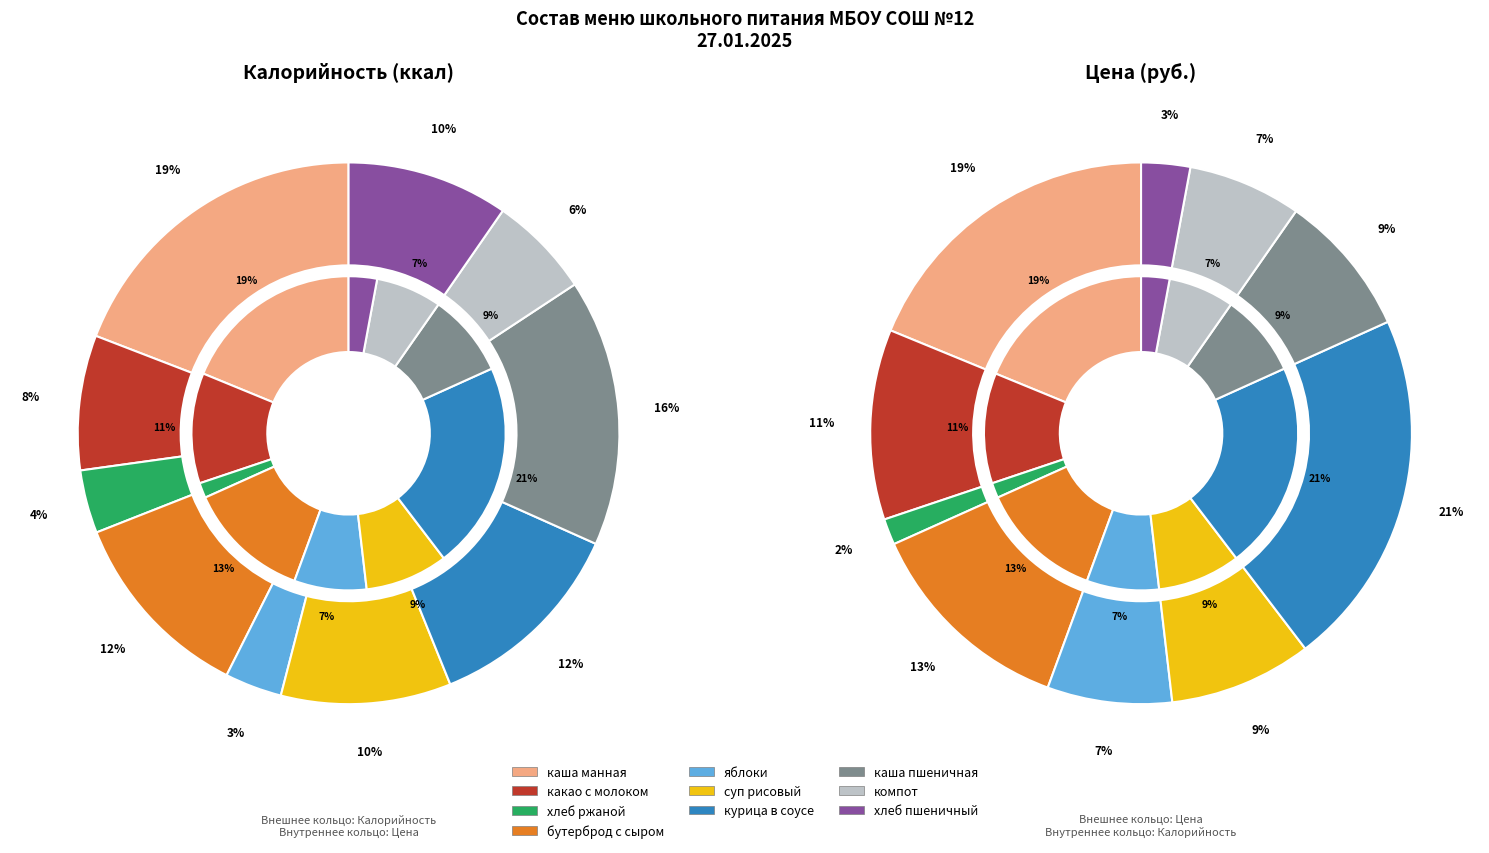

To the nearest percent, what is the difference between the суп рисовый на бульоне and компот из смеси сухофруктов slice percentages?

2%